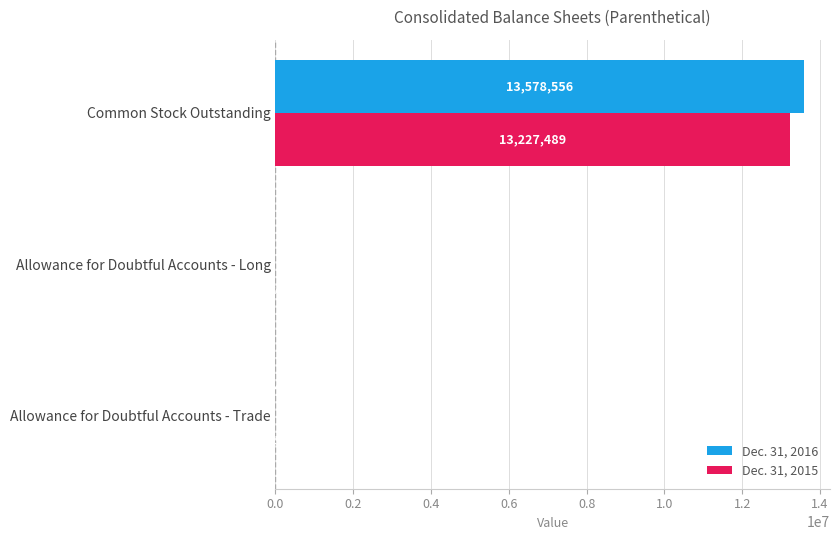

Which series has the largest total across all categories?

Dec. 31, 2016